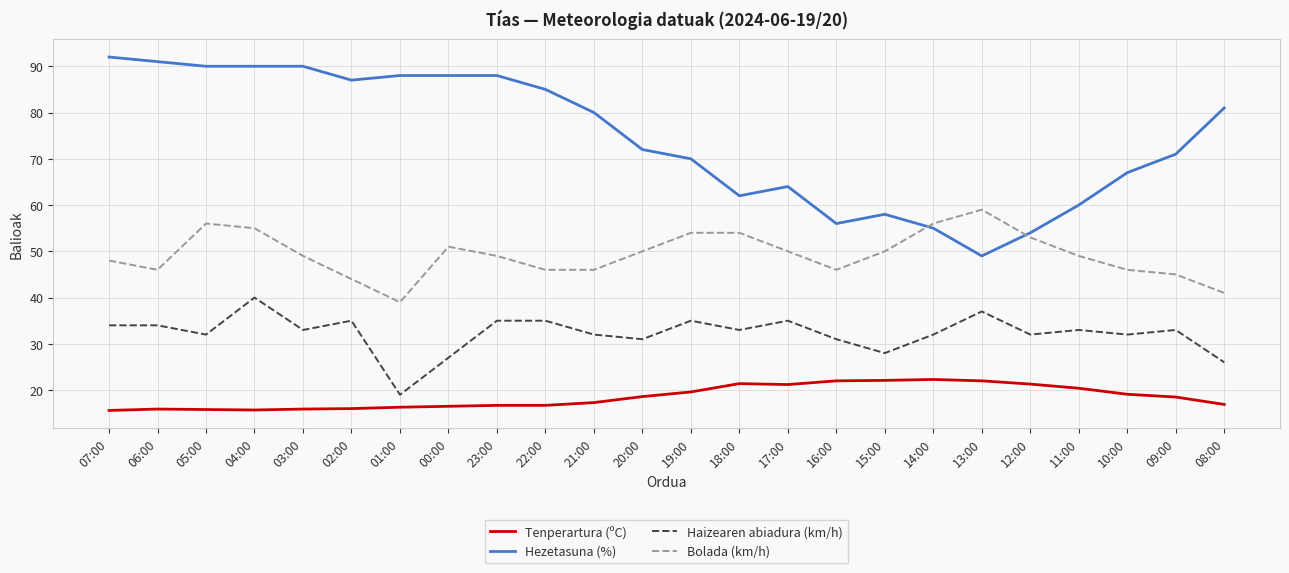

What is the average value of the Hezetasuna (%) series?

74.5